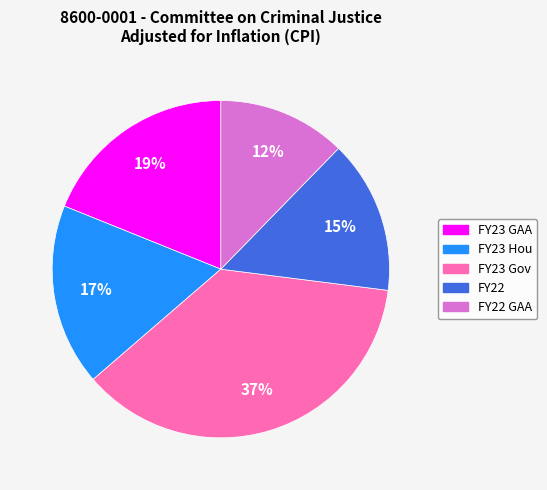

Is there any slice that represents more than half of the pie?

No